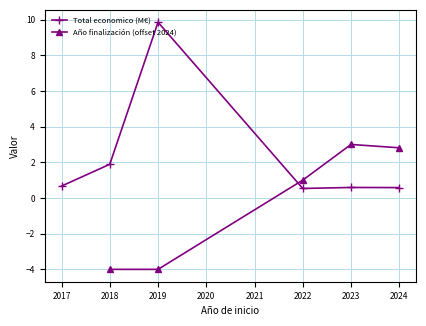

What is the minimum value for Total economico (M€)?

0.5